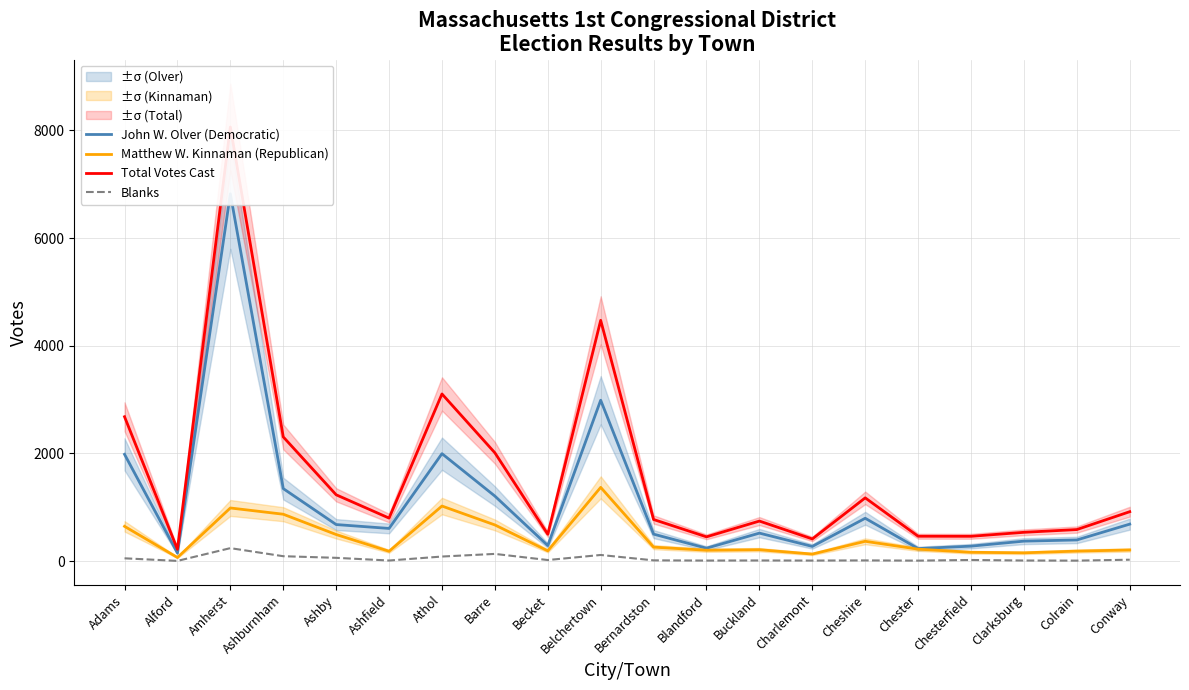

In Matthew W. Kinnaman (Republican), how many points are lower than both neighbors (excluding endpoints)?

6